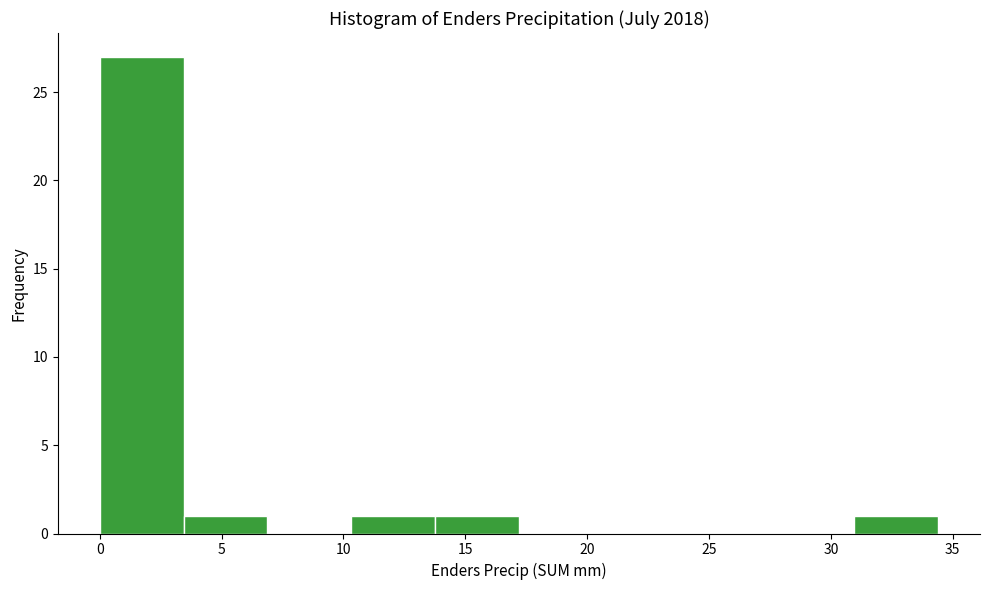

Reading left to right, list every bar in this chart as the range it spans on the x-axis followed by its height. Neither the bar edges nor the heights are printed on the chart, so give them approximately, as read against the axes.

0.0 to 3.5: 27
3.5 to 7.0: 1
7.0 to 10.5: 0
10.5 to 14.0: 1
14.0 to 17.0: 1
17.0 to 20.5: 0
20.5 to 24.0: 0
24.0 to 27.5: 0
27.5 to 31.0: 0
31.0 to 34.5: 1